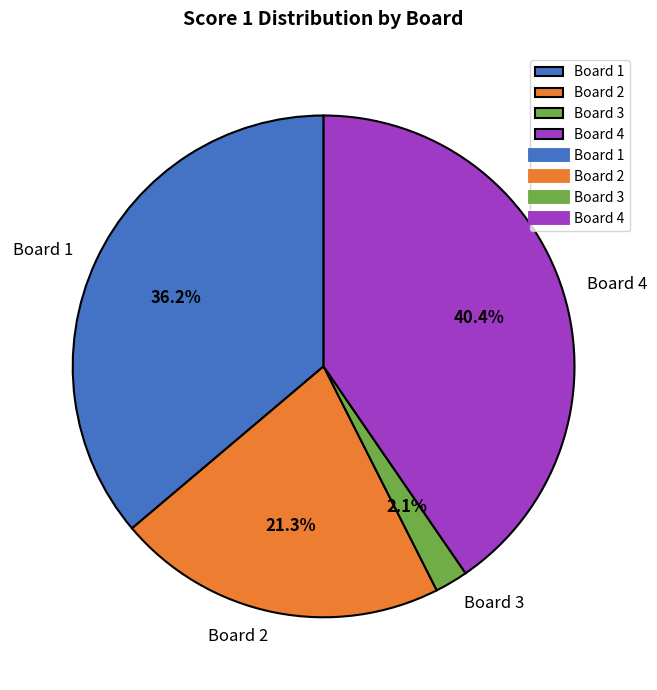

Rank the categories by value from lowest to highest.

Board 3, Board 2, Board 1, Board 4